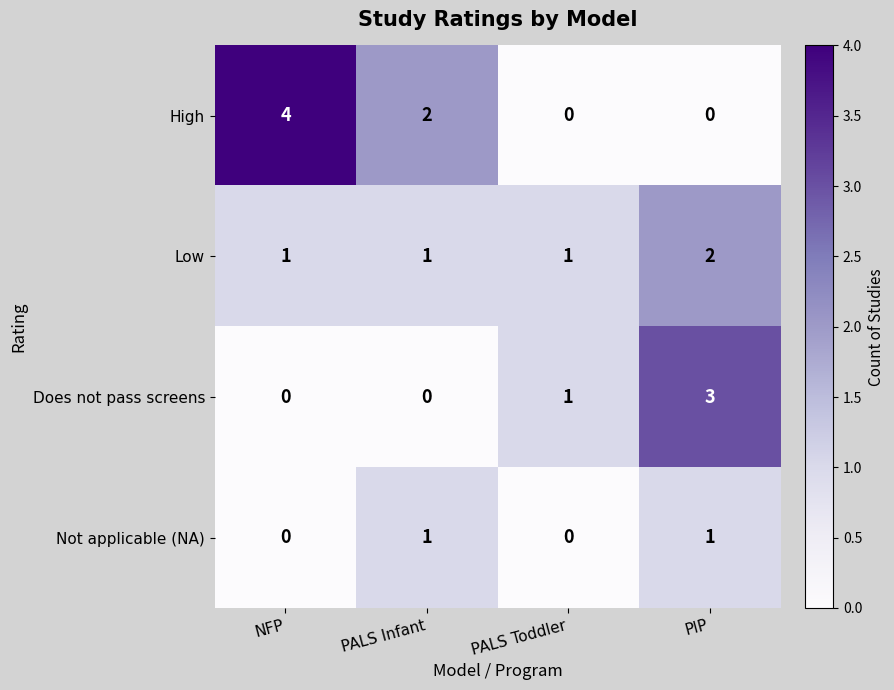

List the series in order of their peak value, lowest first.

Not applicable (NA), Low, Does not pass screens, High